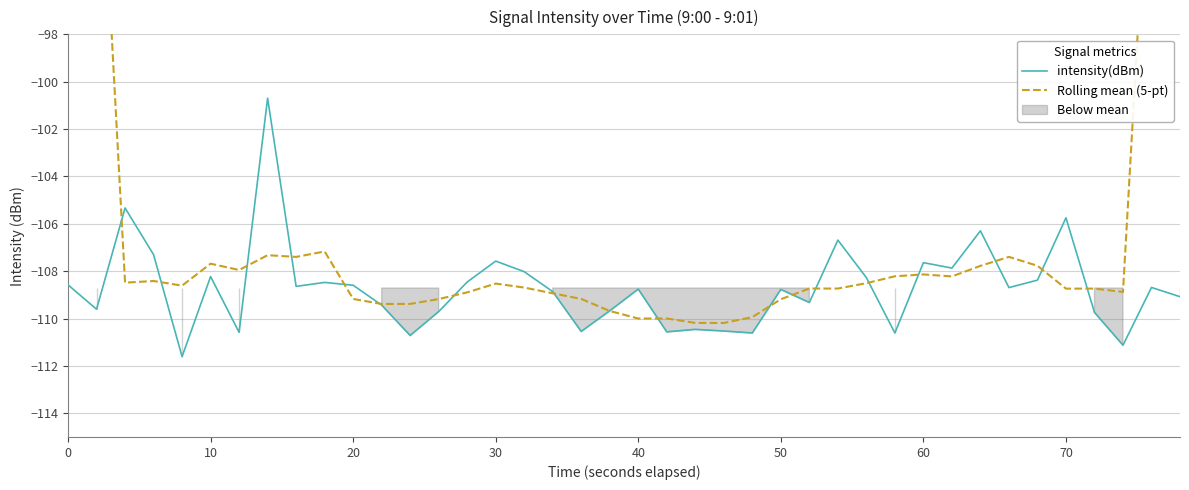

The intensity(dBm) series shows -108.6 at 0. True or false?

True